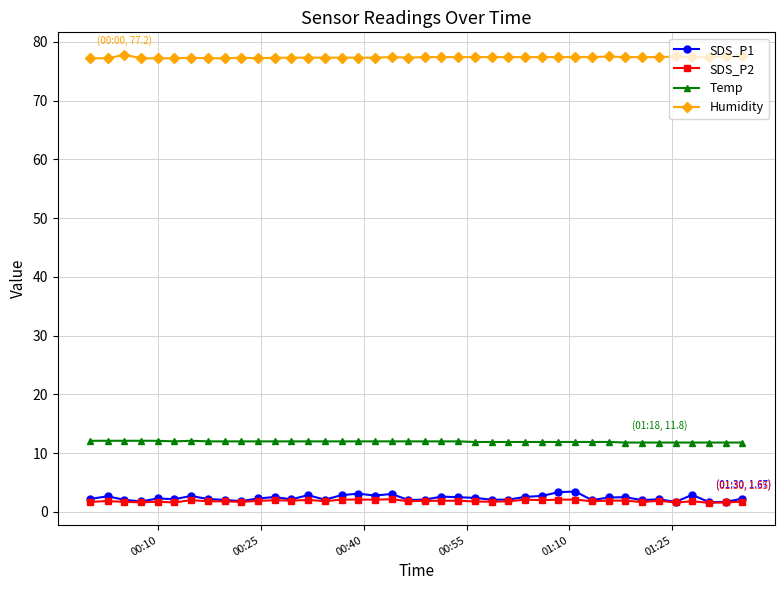

What are all the series names shown in the legend?

SDS_P1, SDS_P2, Temp, Humidity